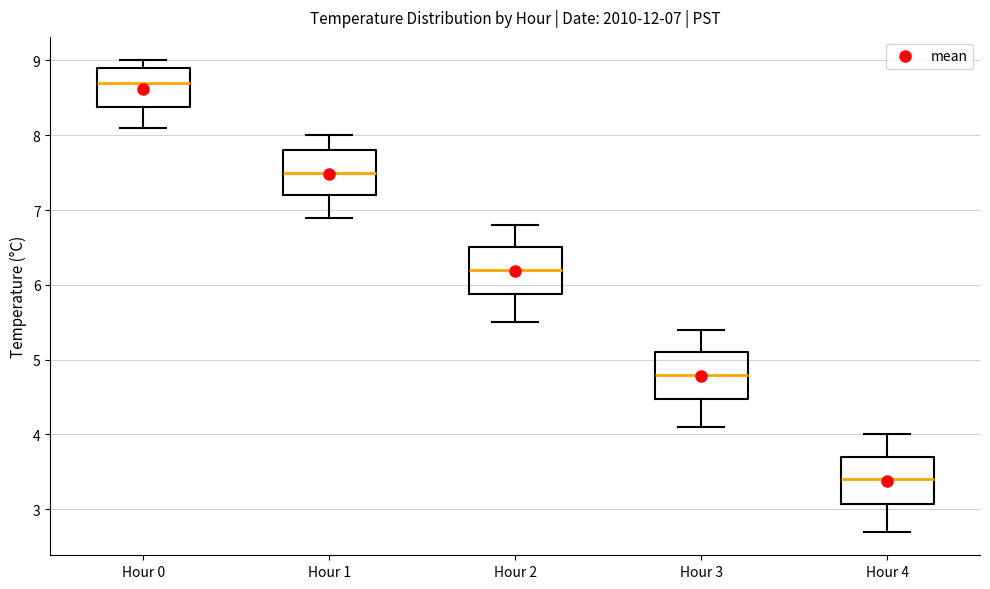

Which box has the lowest median line?

Hour 4